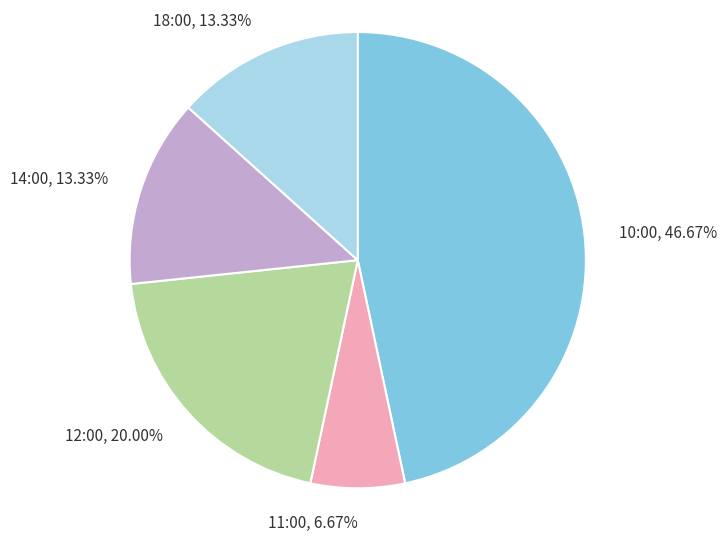

Approximately how many times larger is the value at 14:00 compared to 10:00?

0.3